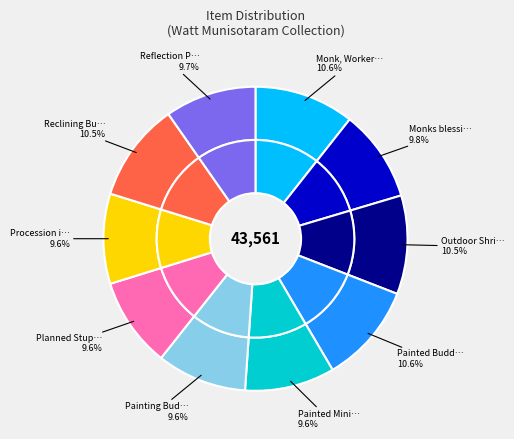

Is there a majority slice in this chart?

No